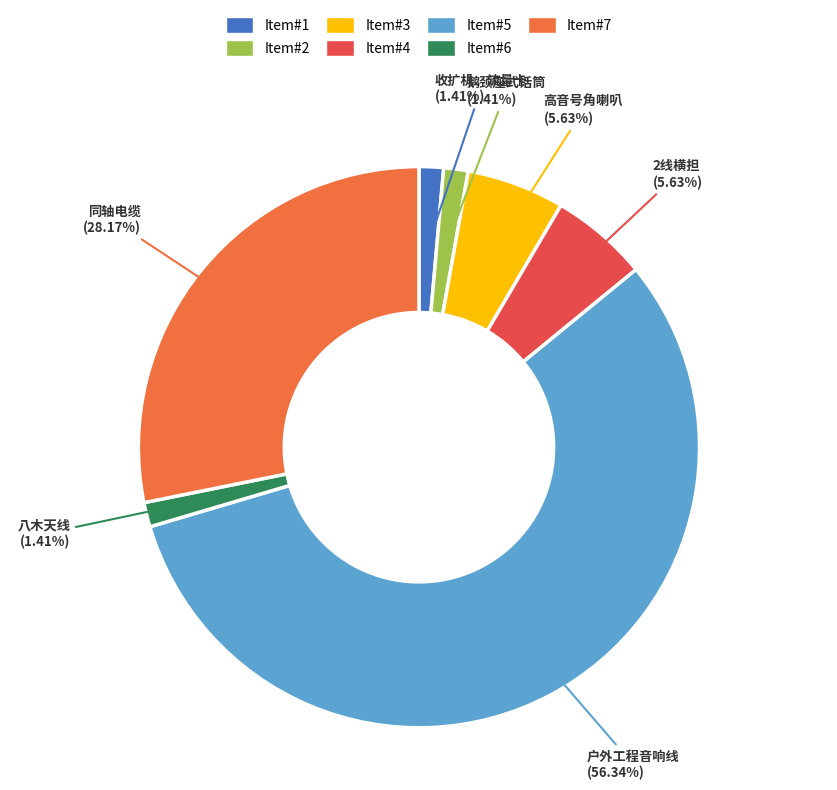

How many segments does this pie chart have?

7